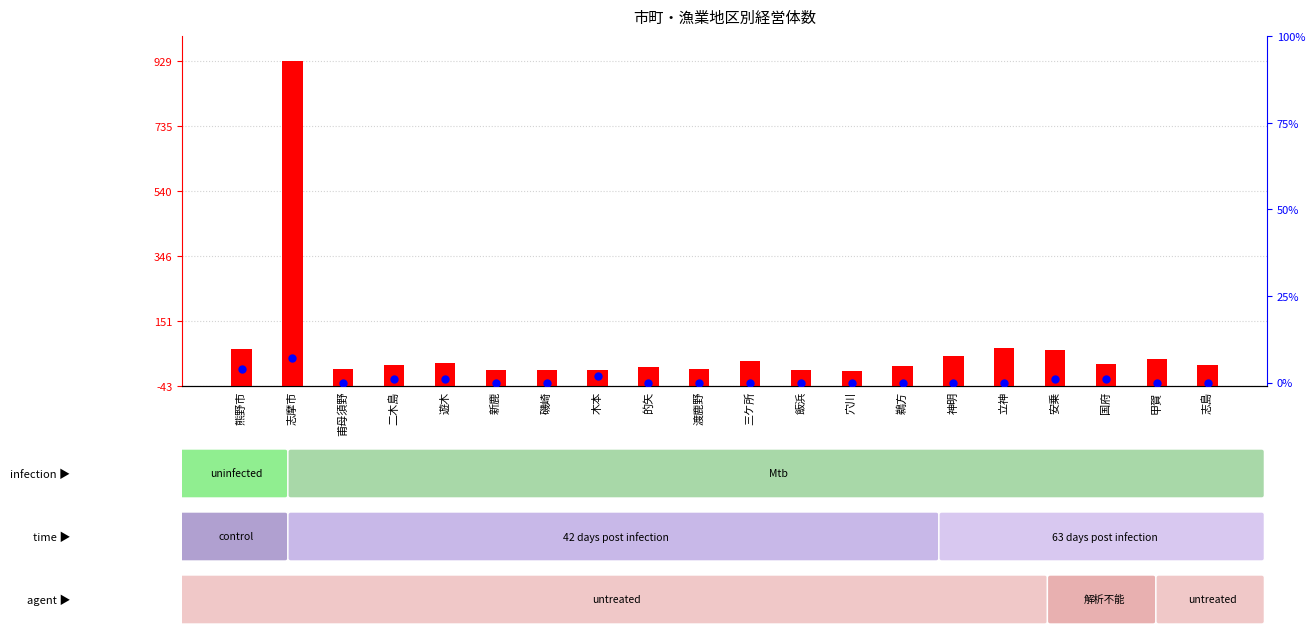

Which series has the widest spread of Y values?

transformed count